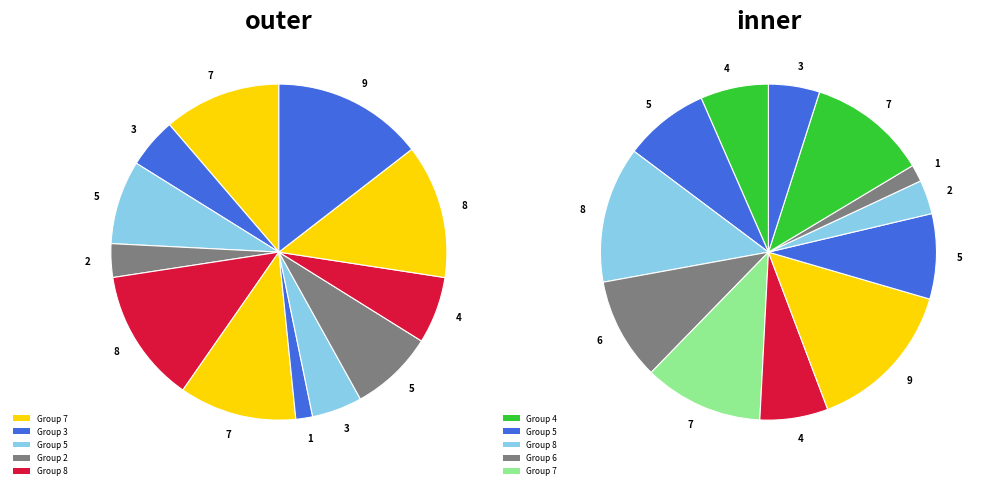

Count the number of slices in the pie.

12